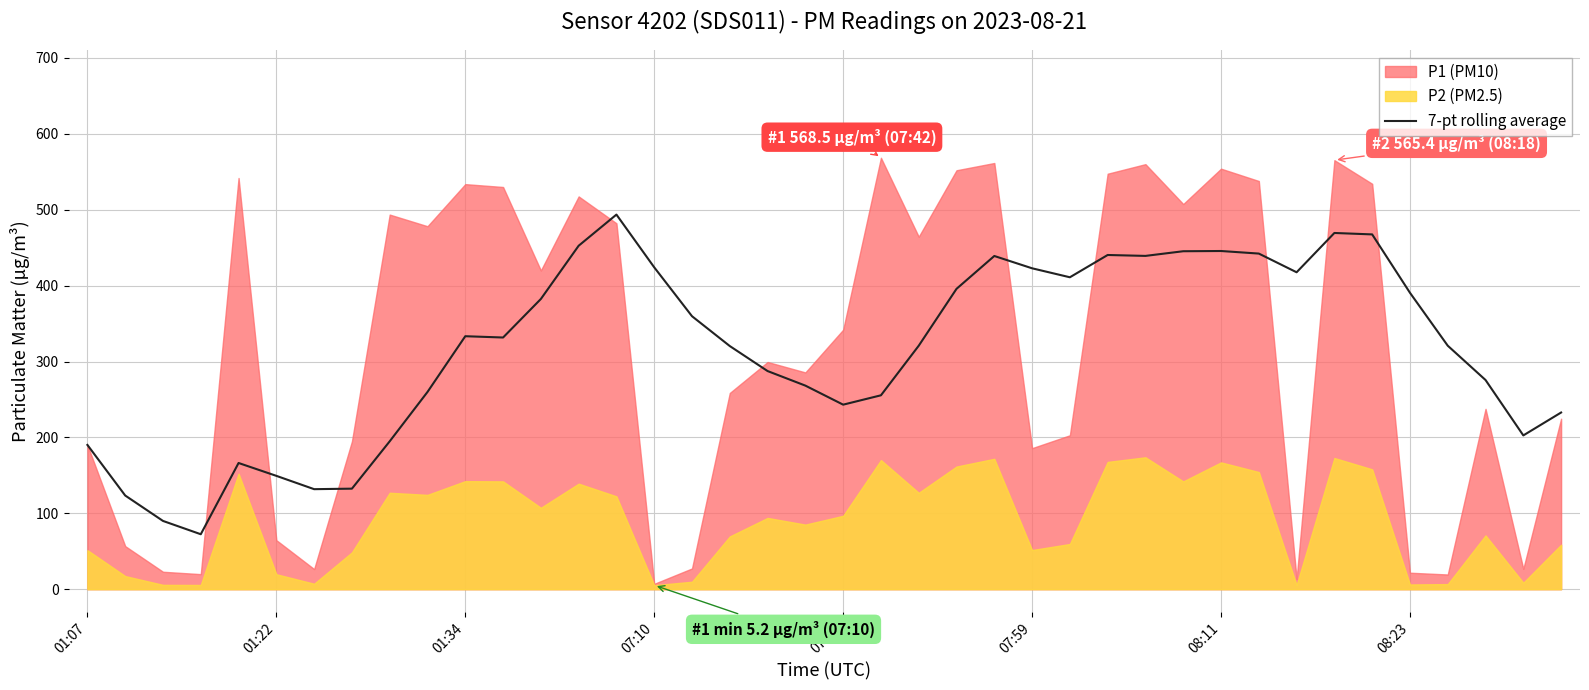

What position from the right is 8?

32